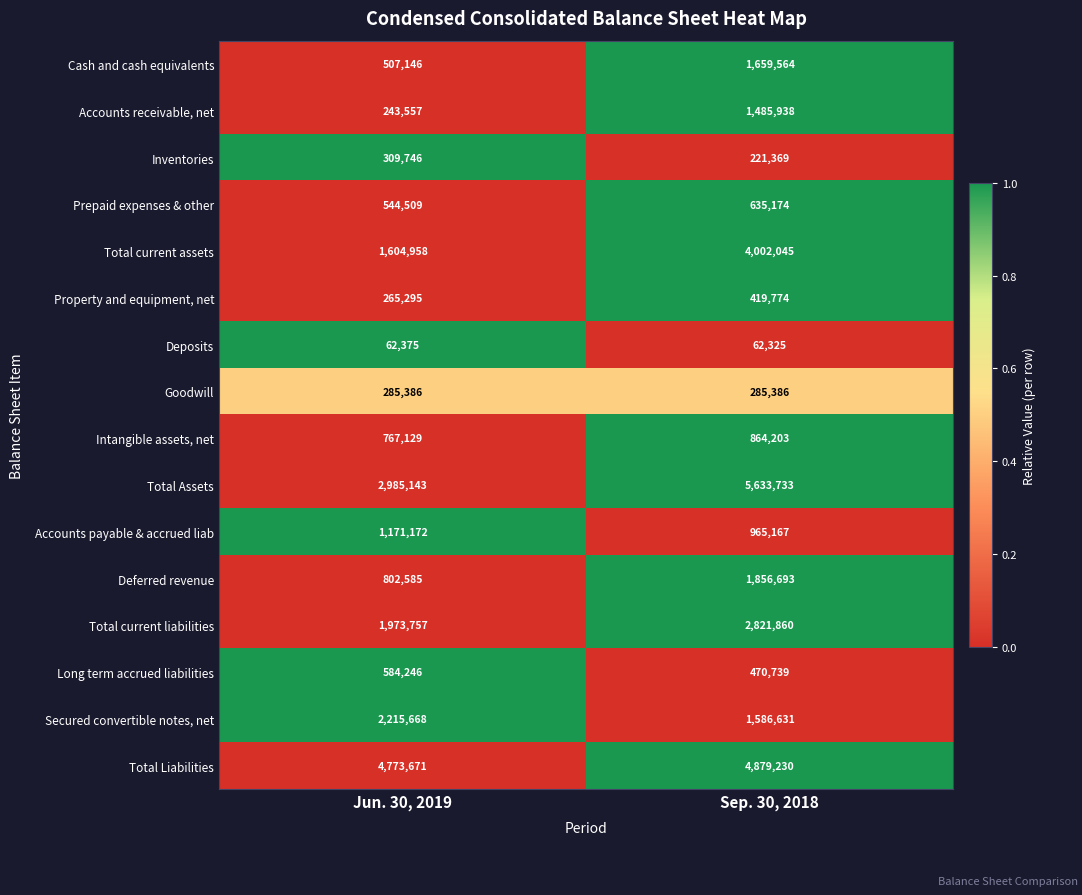

Which series has the widest spread of values?

Total Assets